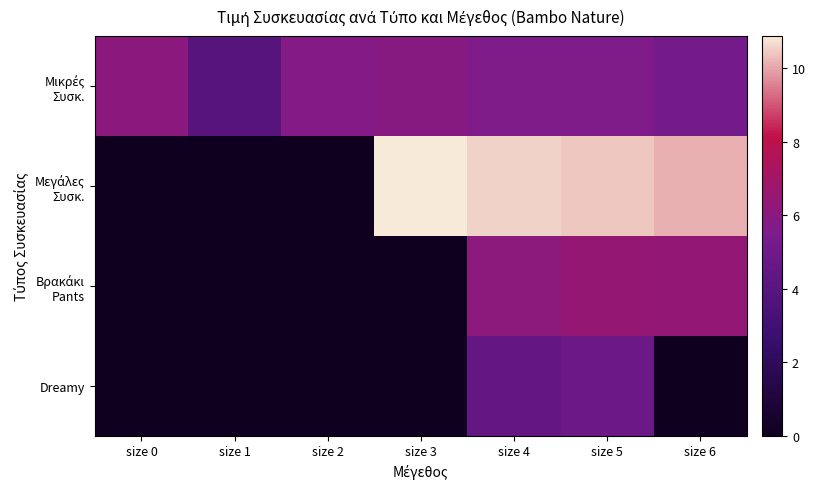

What is the greatest value displayed?

10.9